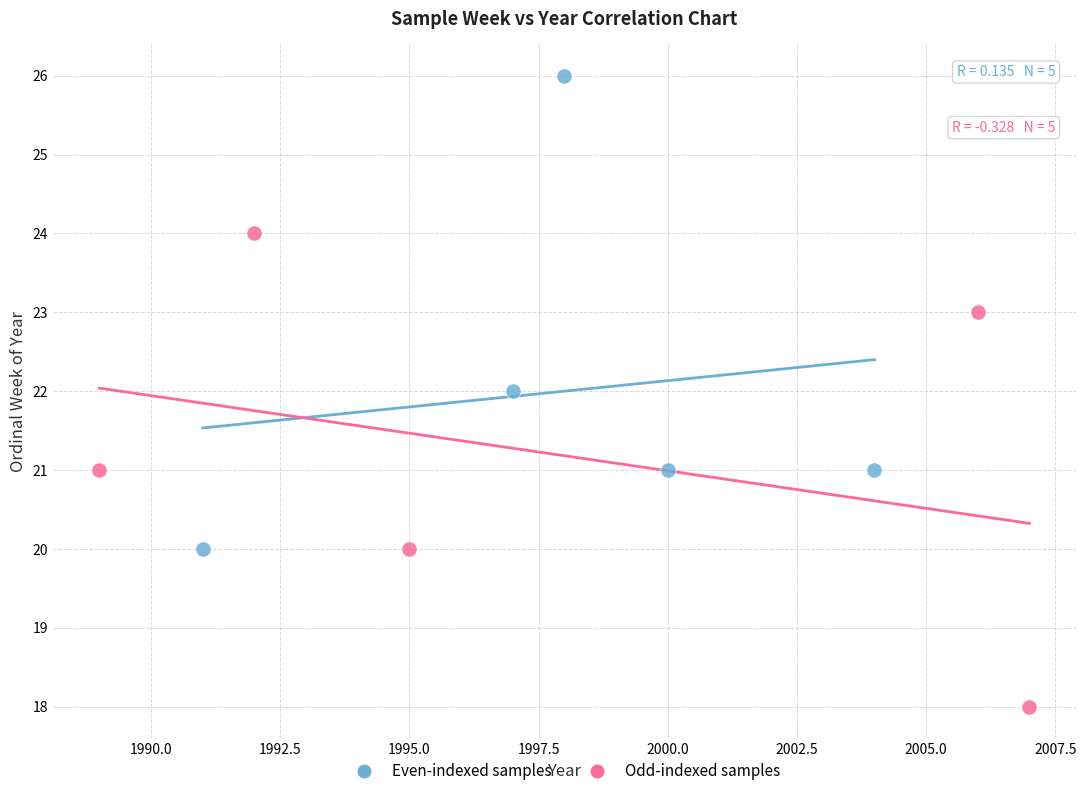

Which series reaches the minimum Y coordinate?

Odd-indexed samples